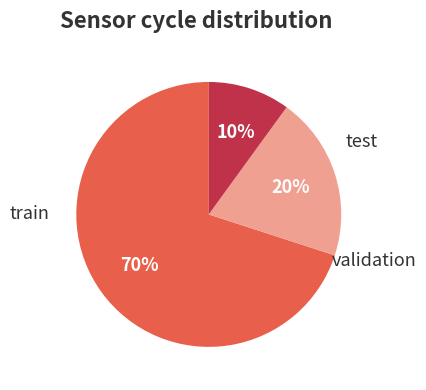

To the nearest percent, what is the average slice percentage?

33%